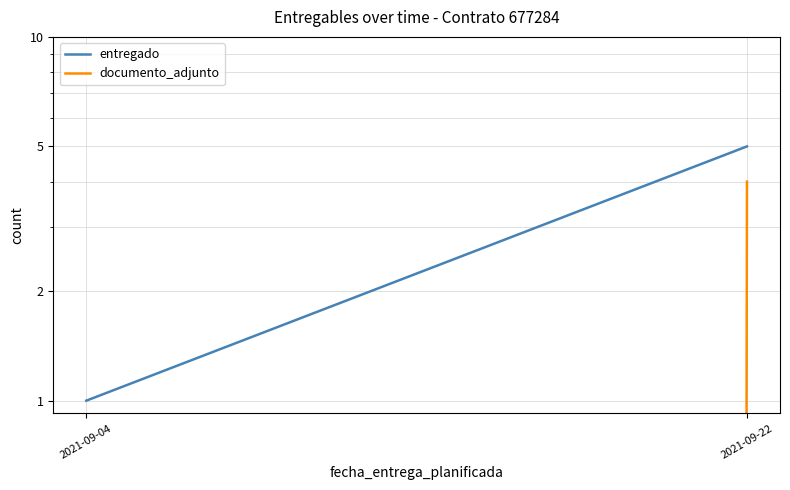

At 2021-09-04, list the series in order from largest to smallest.

entregado, documento_adjunto